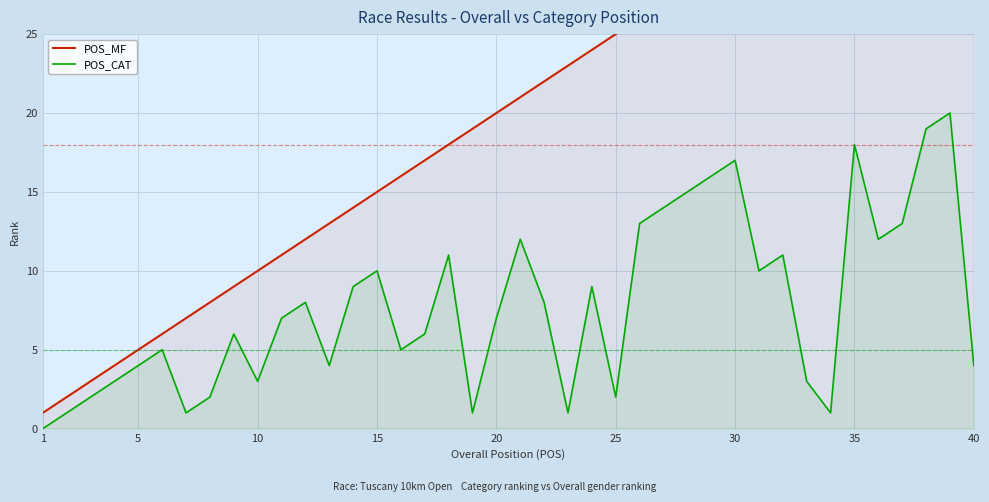

True or false: POS_CAT and POS_MF intersect in this chart.

False